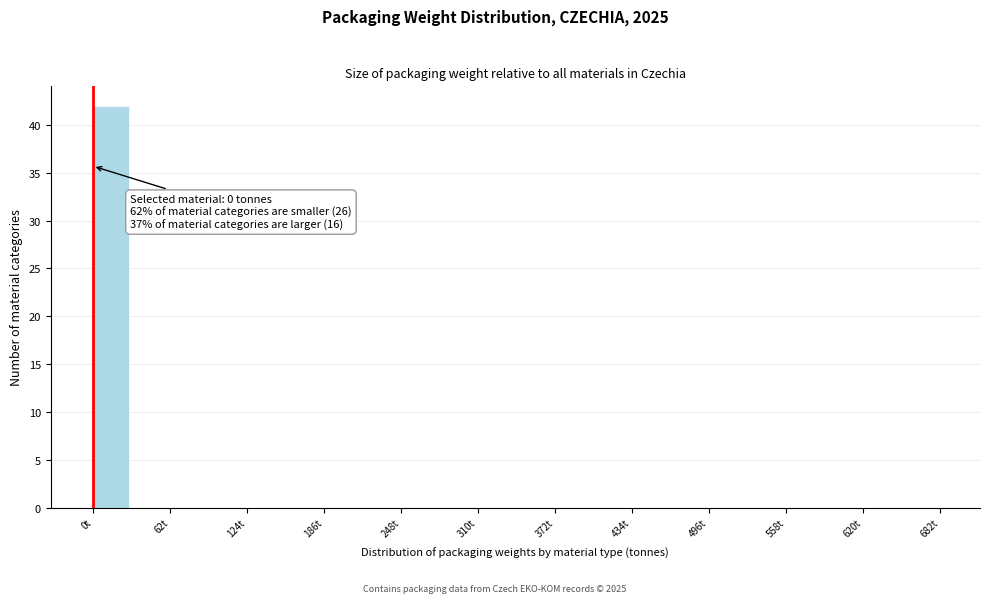

Read against the x-axis, roughly where is the centre of the tallest bar?

10